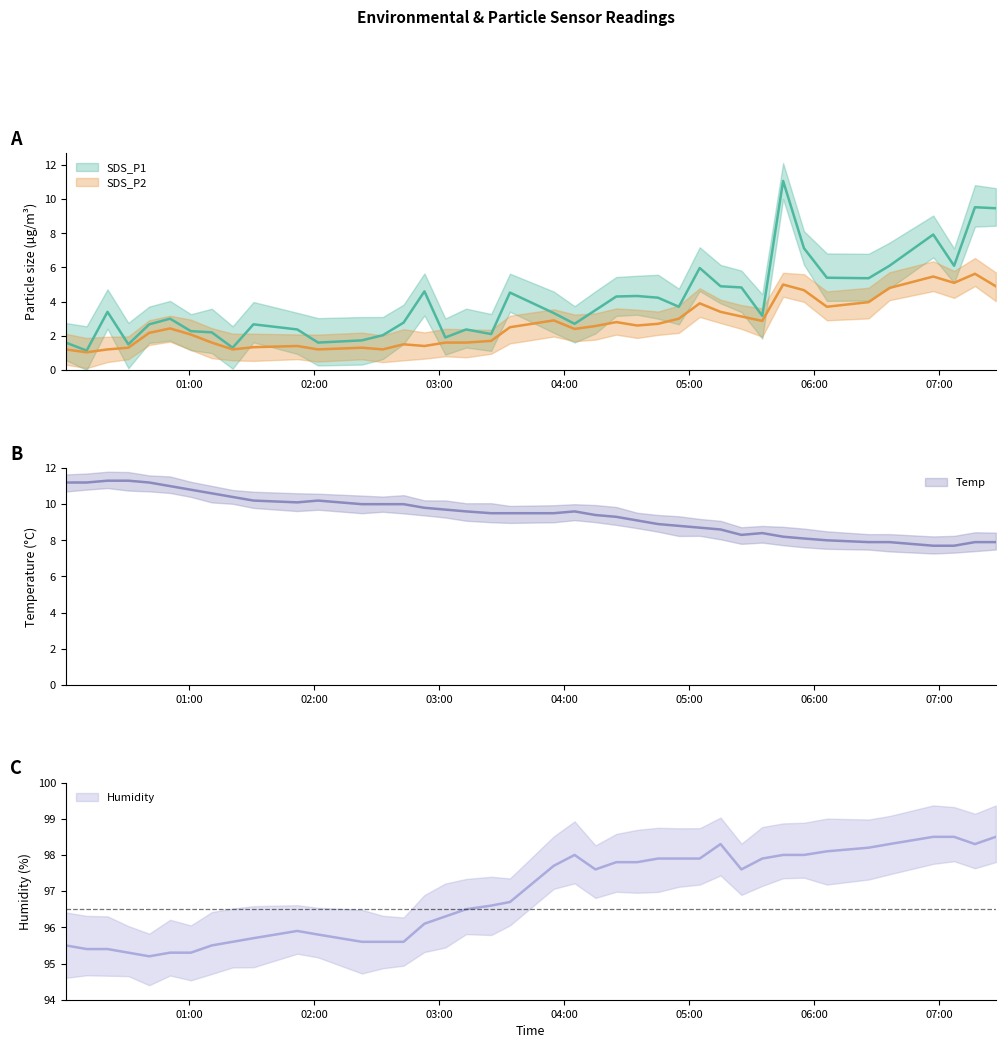

The value of SDS_P2 at 2023/01/03 02:53 is 2.1. True or false?

False